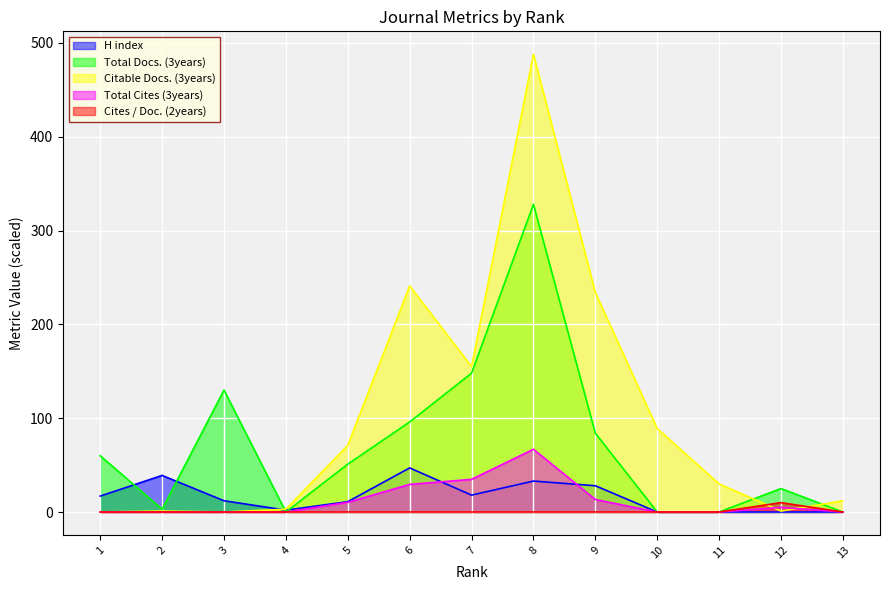

At which category is the sum across all series the highest?

8